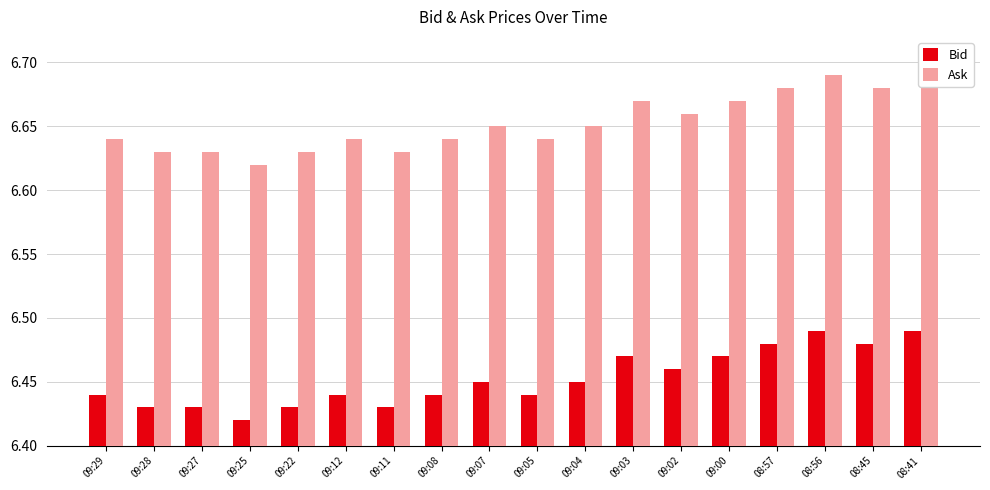

Reading right to left, list all the values displayed in this chart.

Bid: 08:41=6.5	08:45=6.5	08:56=6.5	08:57=6.5	09:00=6.5	09:02=6.5	09:03=6.5	09:04=6.5	09:05=6.4	09:07=6.5	09:08=6.4	09:11=6.4	09:12=6.4	09:22=6.4	09:25=6.4	09:27=6.4	09:28=6.4	09:29=6.4
Ask: 08:41=6.7	08:45=6.7	08:56=6.7	08:57=6.7	09:00=6.7	09:02=6.7	09:03=6.7	09:04=6.7	09:05=6.6	09:07=6.7	09:08=6.6	09:11=6.6	09:12=6.6	09:22=6.6	09:25=6.6	09:27=6.6	09:28=6.6	09:29=6.6